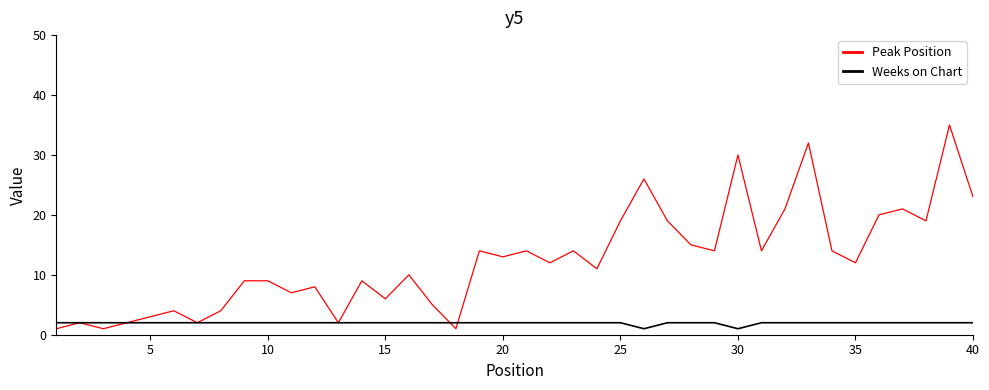

Which series has the largest total across all categories?

Peak Position